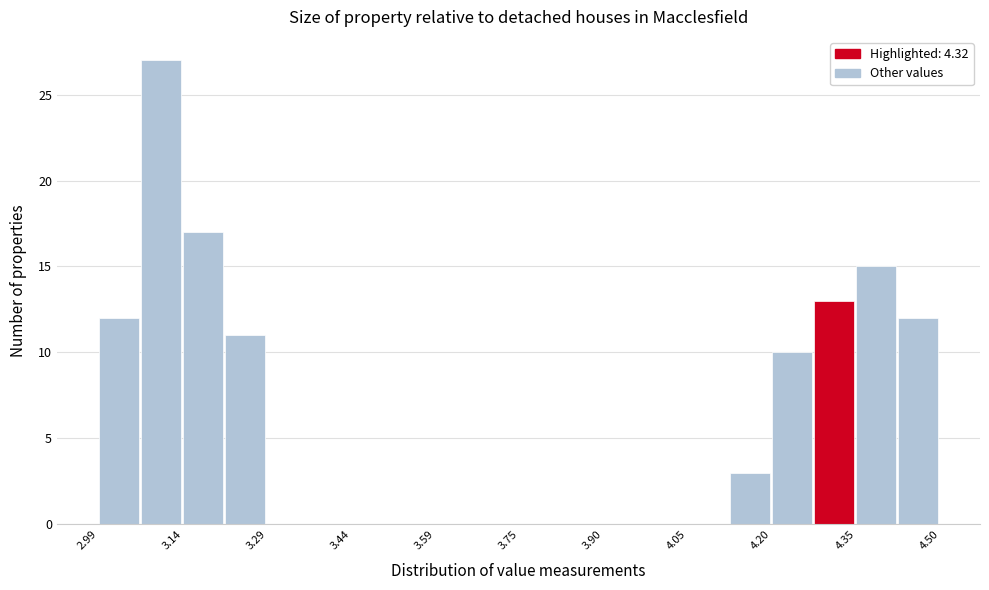

Around what value on the x-axis is the tallest bar? Give the approximate position of its centre, as read against the axis.

3.10